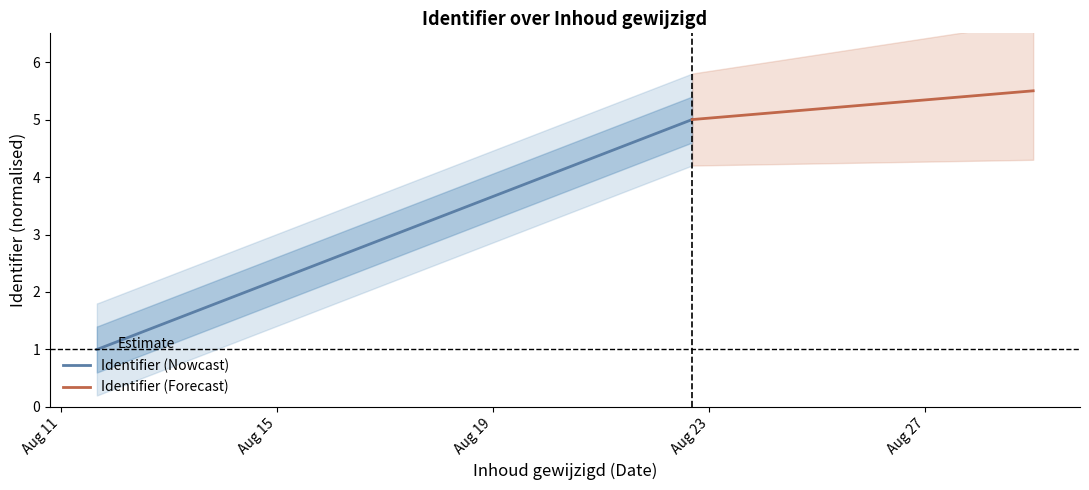

Which has a higher value, 2020-08-11 or 2020-08-11?

2020-08-11